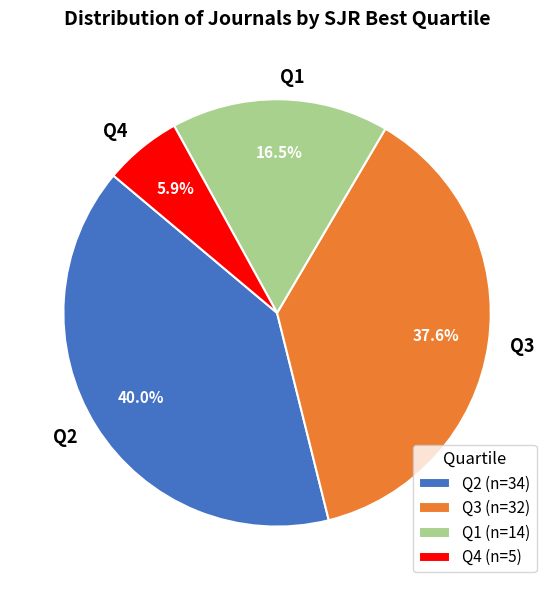

True or false: Q1 accounts for 23% of the total.

False